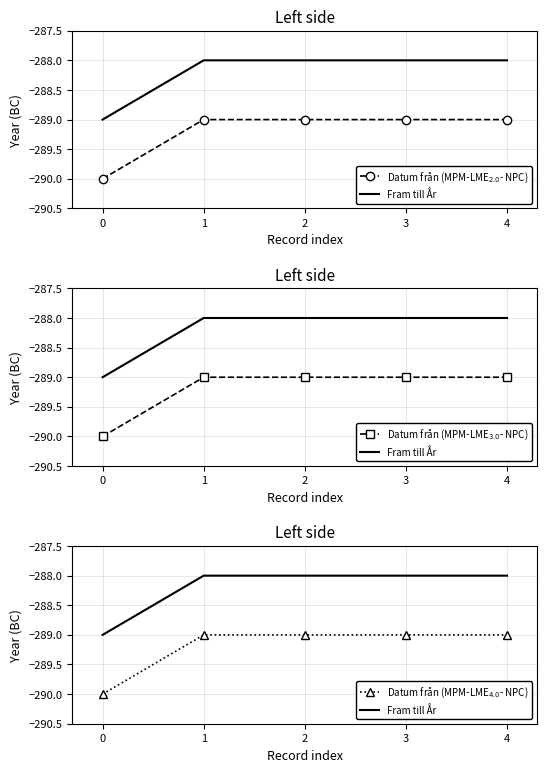

Is the value of Datum från (MPM-LME$_{3.0}$- NPC) at 4 greater than the value of Datum från (MPM-LME$_{4.0}$- NPC) at 4?

No